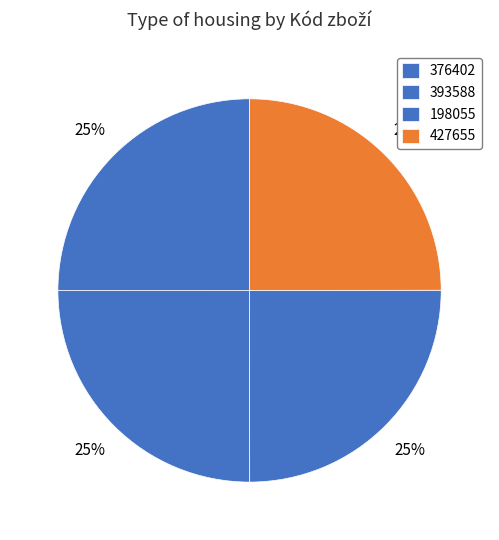

To the nearest percent, what is the combined percentage of 198055 and 376402?

50%